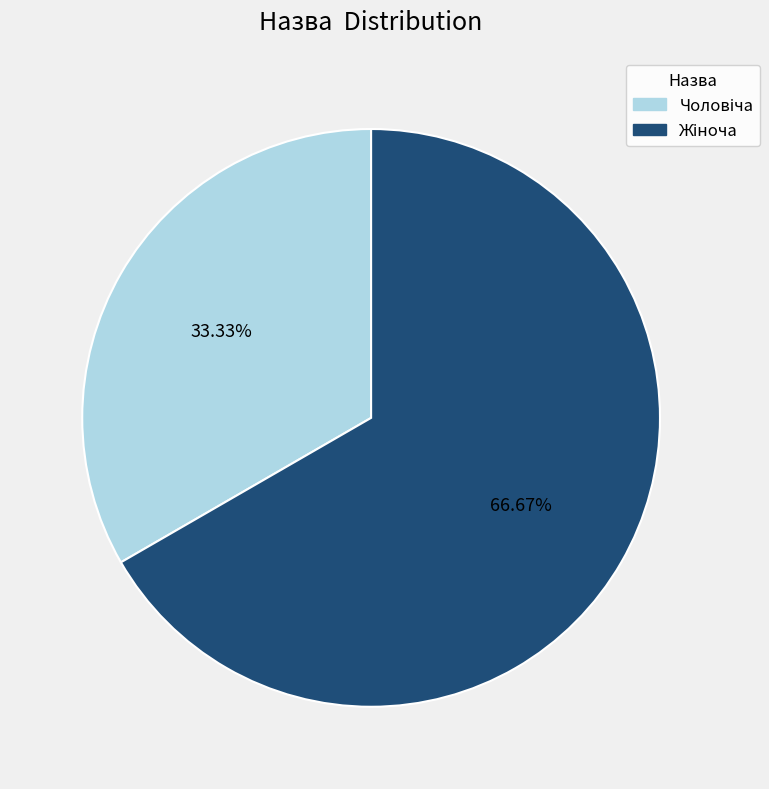

Is there any slice that represents more than half of the pie?

Yes